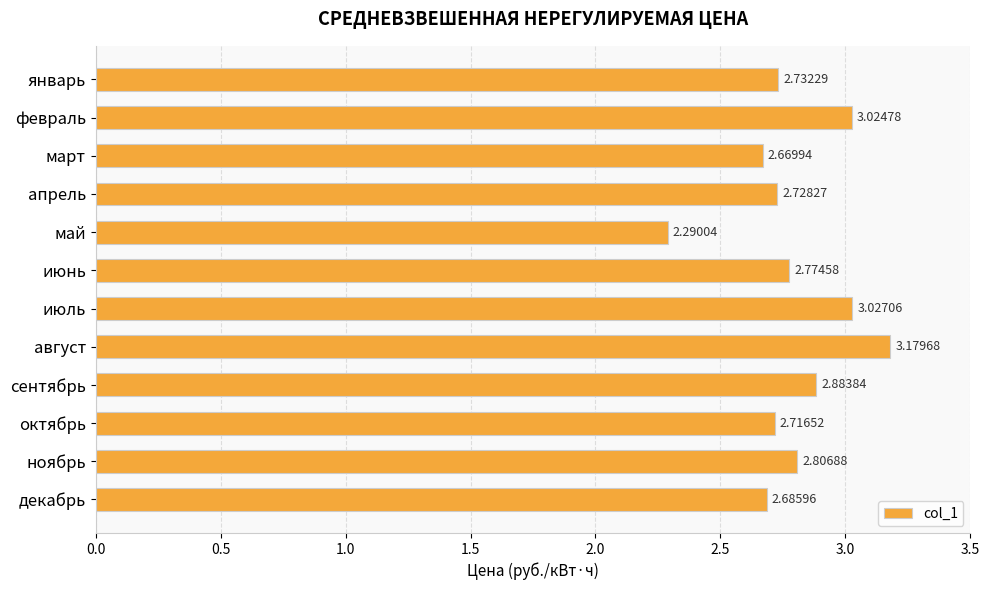

Approximately how many times larger is the value at май compared to июль?

0.8